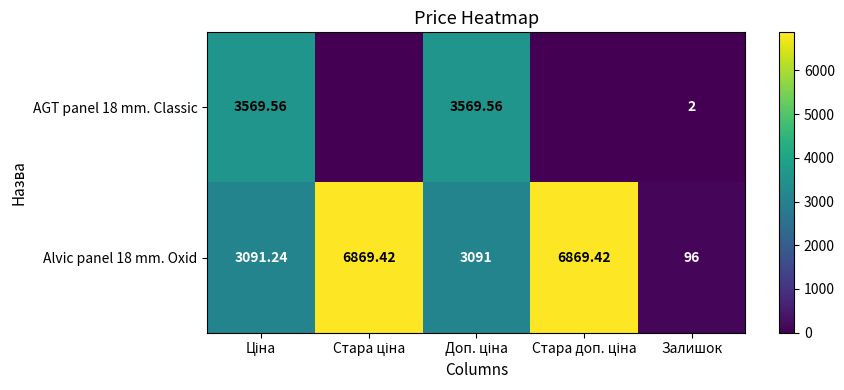

True or false: AGT panel 18 mm. Classic has a value of 3569.6 at Ціна.

True